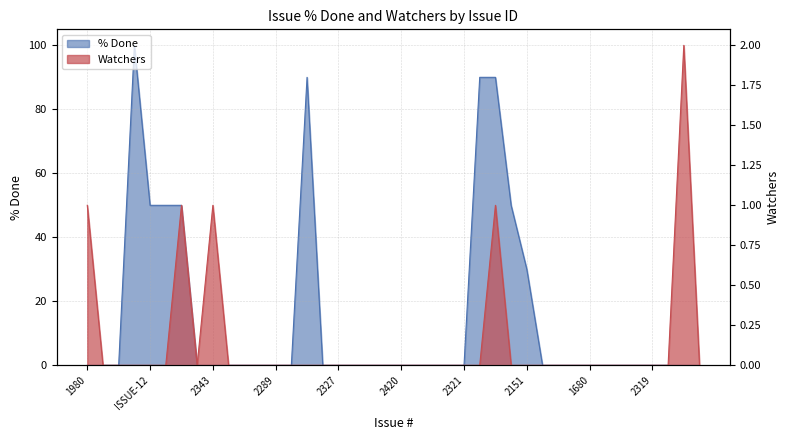

Which series has the widest spread of values?

% Done